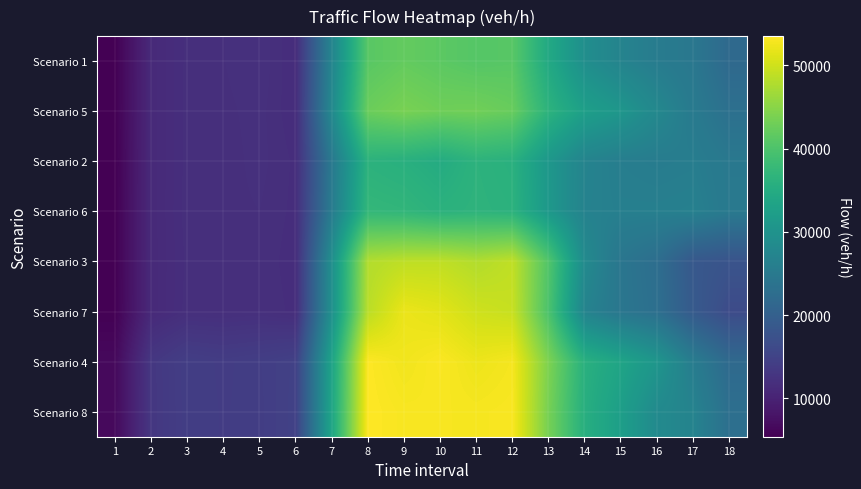

Between 18 and 7, which is larger?

7